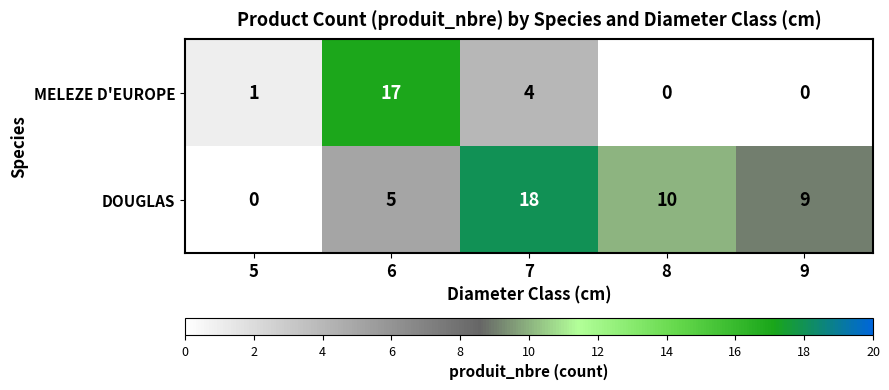

Reading left to right, extract all data points from this chart.

MELEZE D'EUROPE: 5=1	6=17	7=4	8=0	9=0
DOUGLAS: 5=0	6=5	7=18	8=10	9=9